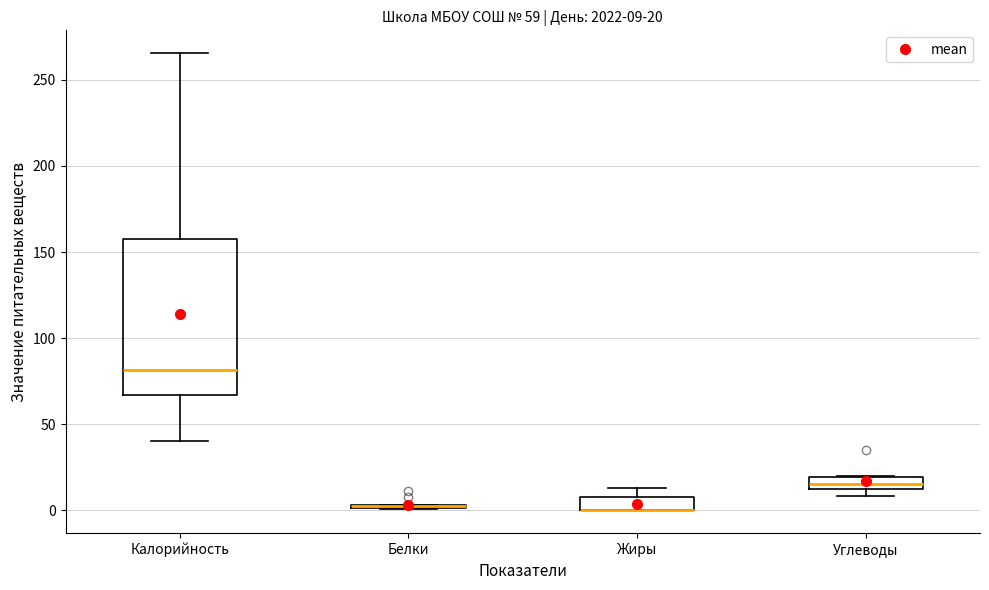

Which box is the tallest, from its lower edge to its upper edge?

Калорийность